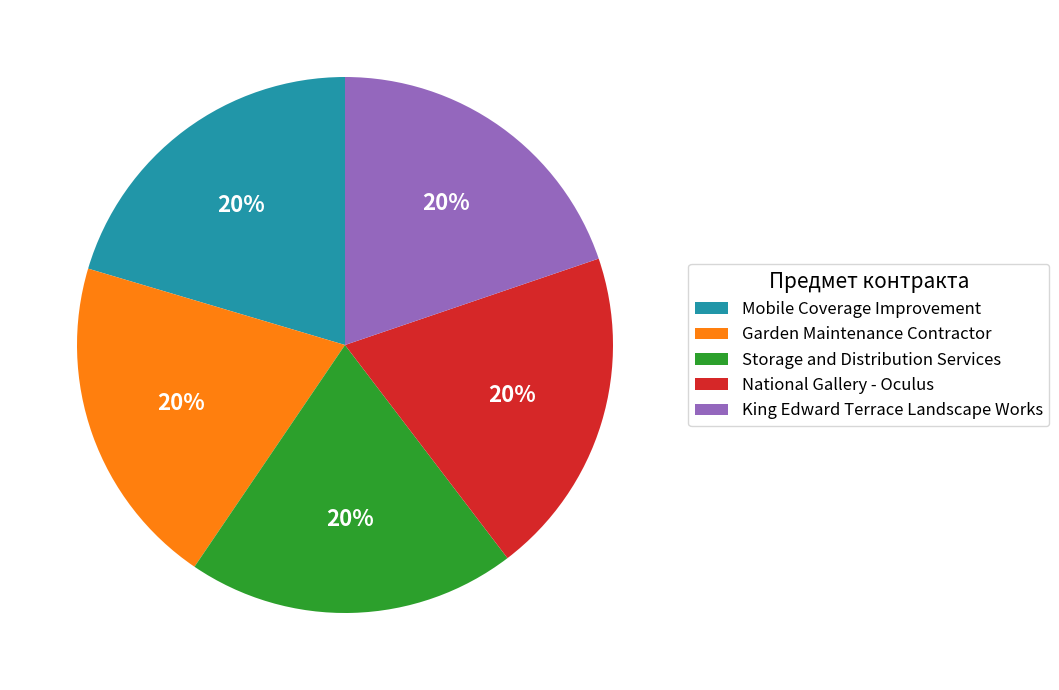

How many slices are in this pie chart?

5